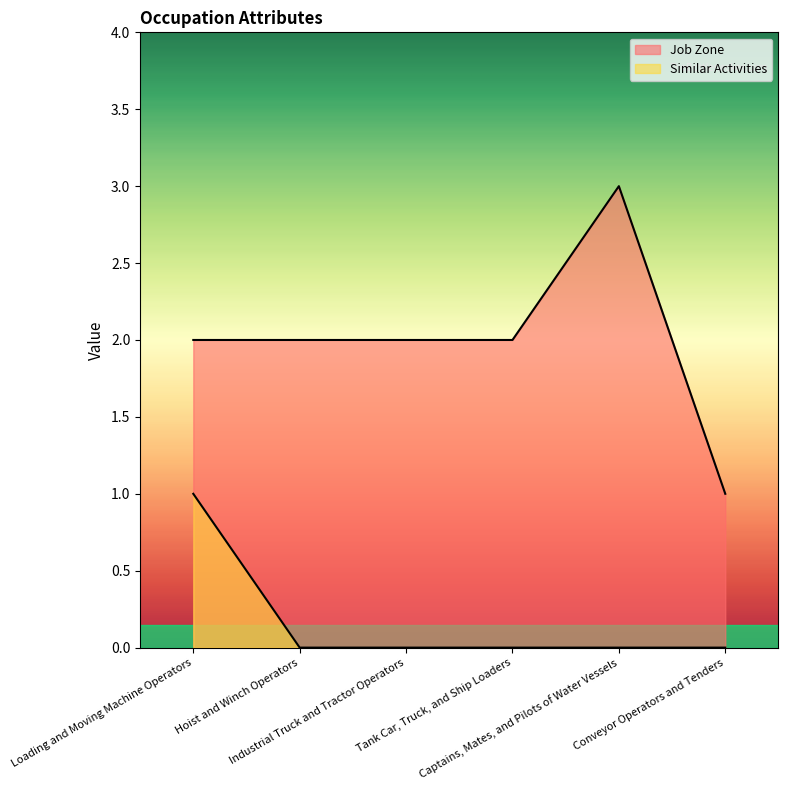

How many interior local peaks does the Job Zone series have?

1